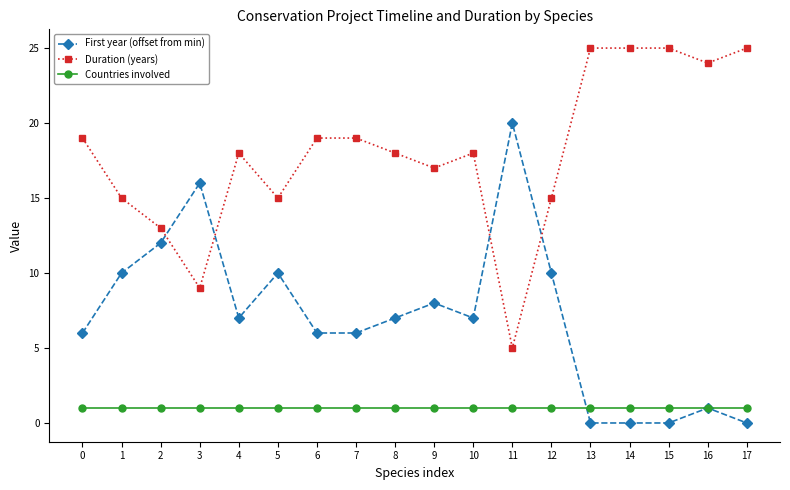

True or false: First year (offset from min) has more than 2 points higher than both neighbors.

True